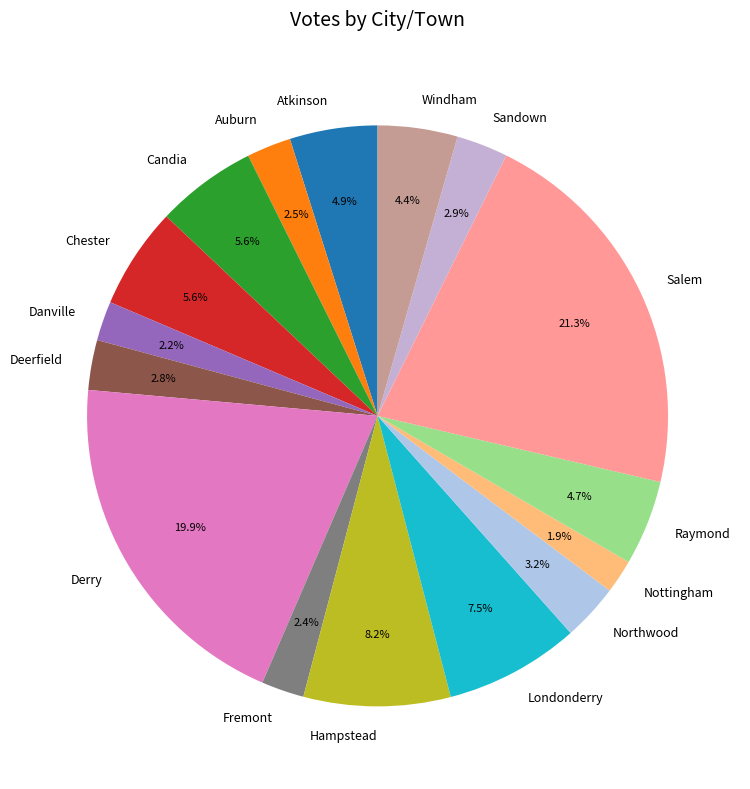

Combined, do Salem and Atkinson account for over 50%?

No